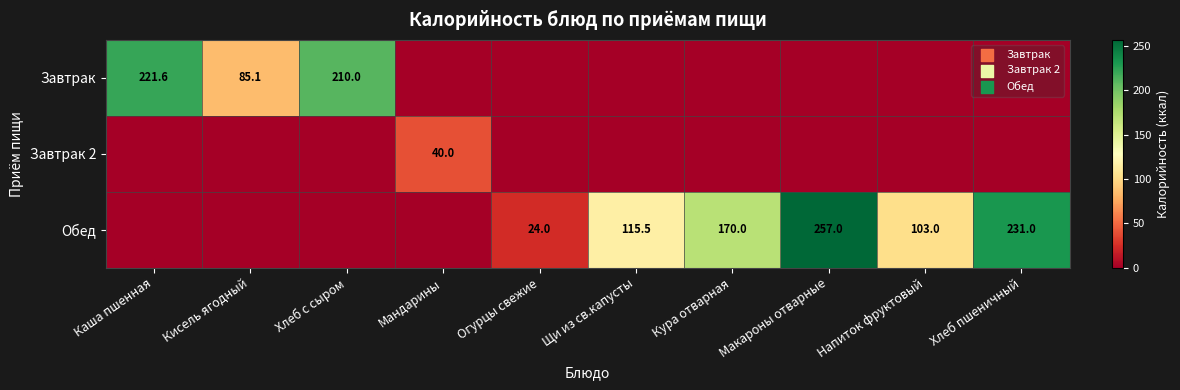

What is the difference between the Обед values at Макароны отварные and Напиток фруктовый?

154.0